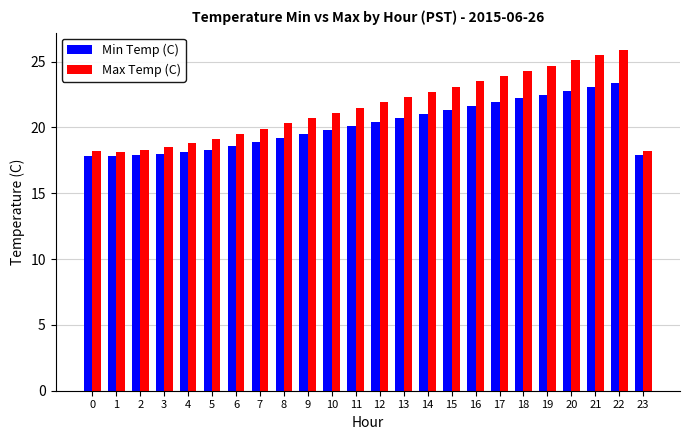

What is the value of the Max Temp (C) bar at the 15th from the left?

22.7